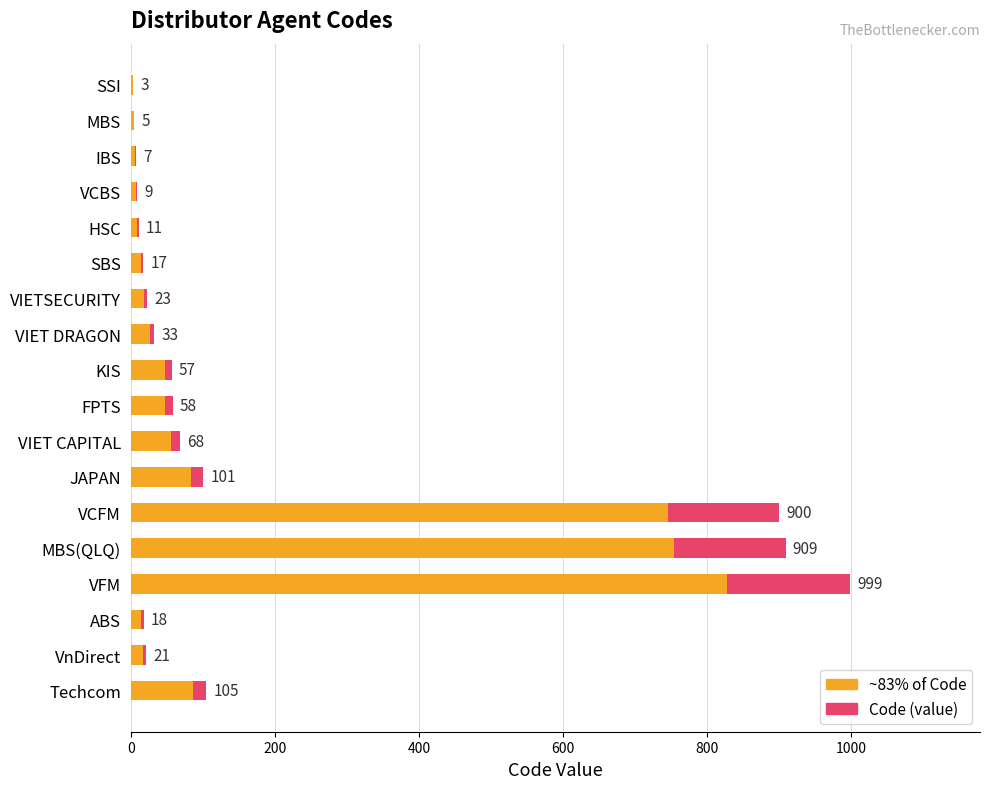

How many groups of bars are there?

18